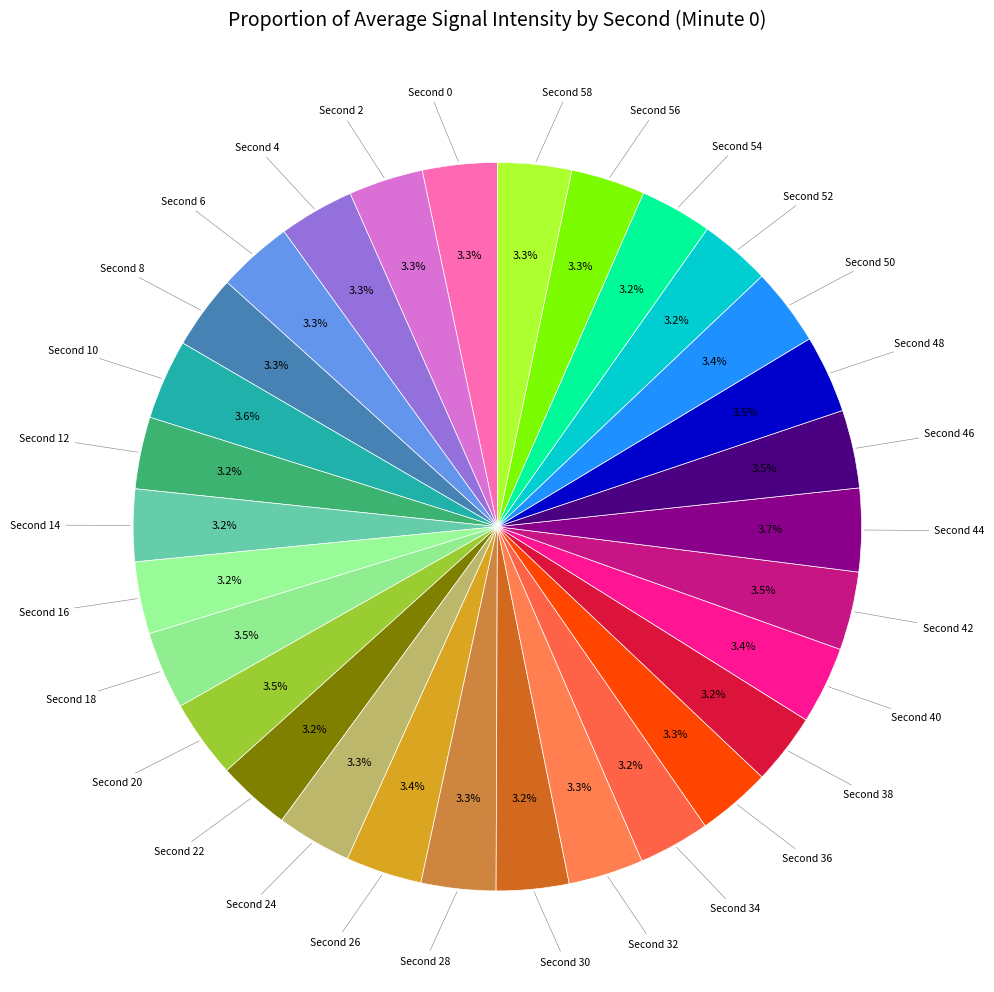

How many slices are in this pie chart?

30